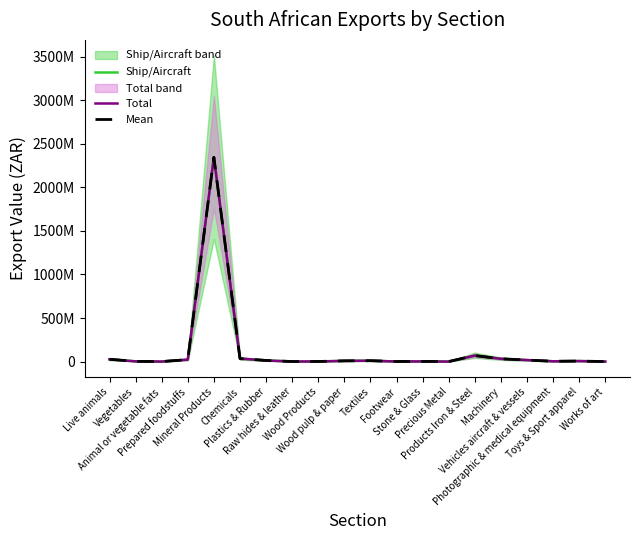

What is the label of the 20th point from the left?

Works of art